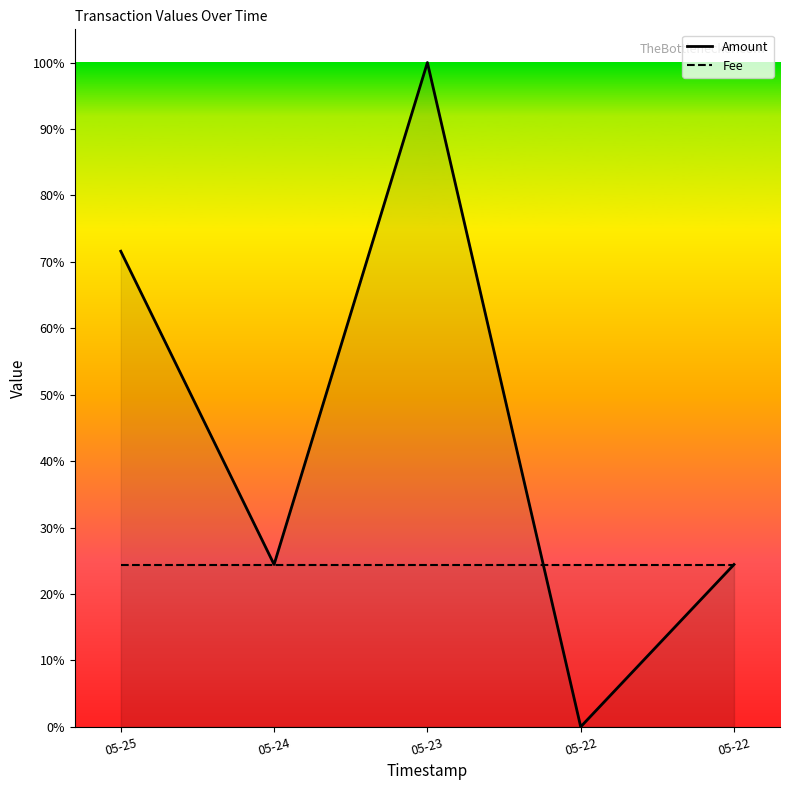

Between which two adjacent categories do Amount and Fee first intersect?

05-23 and 05-22